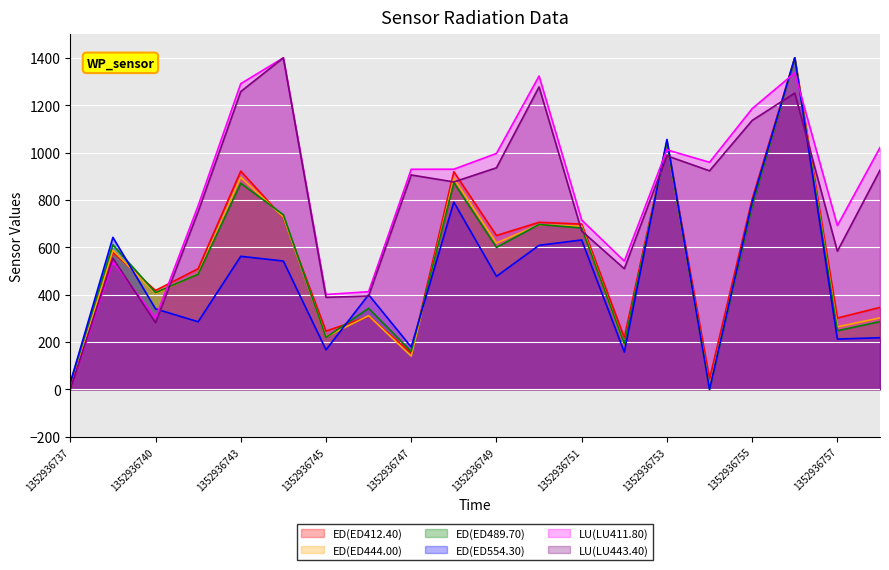

What is the maximum value for LU(LU411.80)?

1400.0